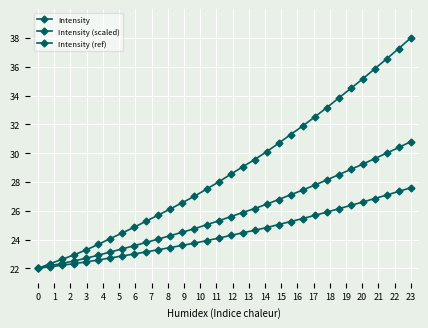

Which series has the largest range (max minus min)?

Intensity